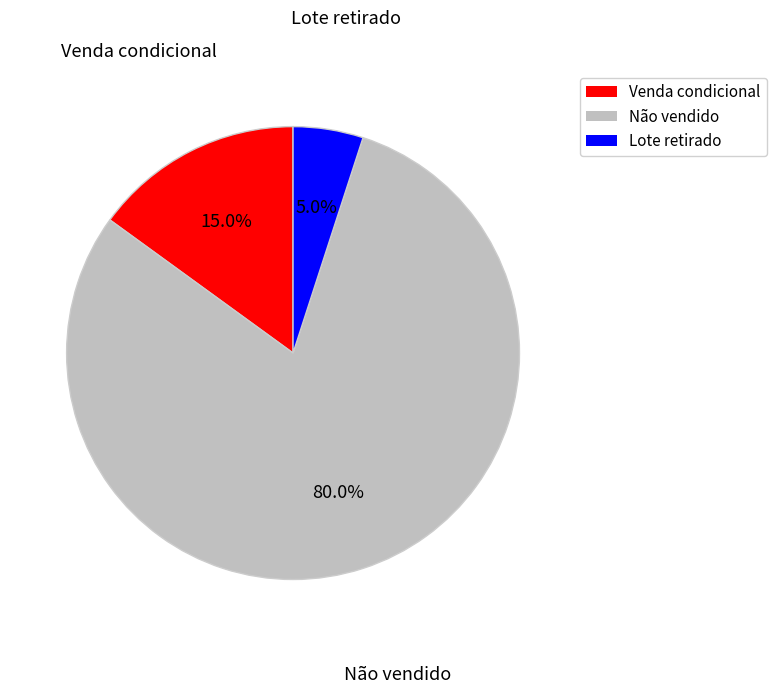

Is there any slice that represents more than half of the pie?

Yes